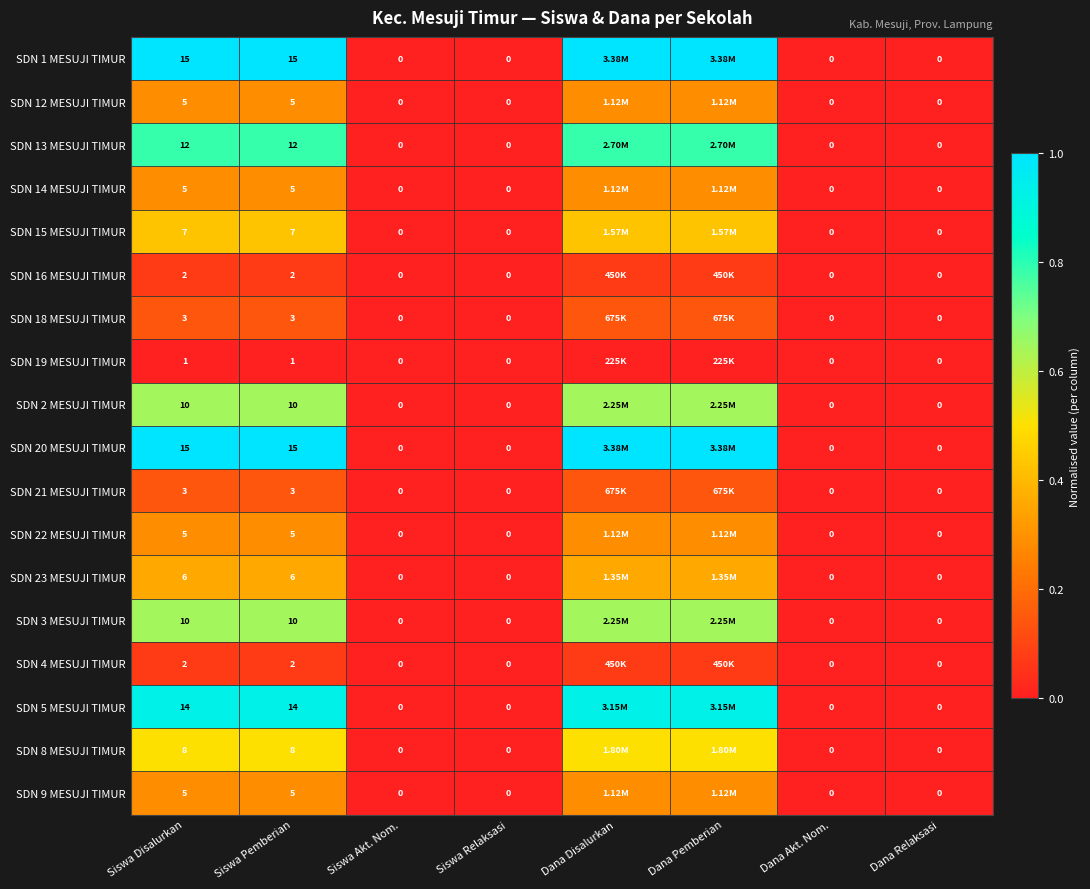

Is the value of SDN 4 MESUJI TIMUR at Siswa Pemberian greater than the value of SDN 8 MESUJI TIMUR at Dana Relaksasi?

Yes